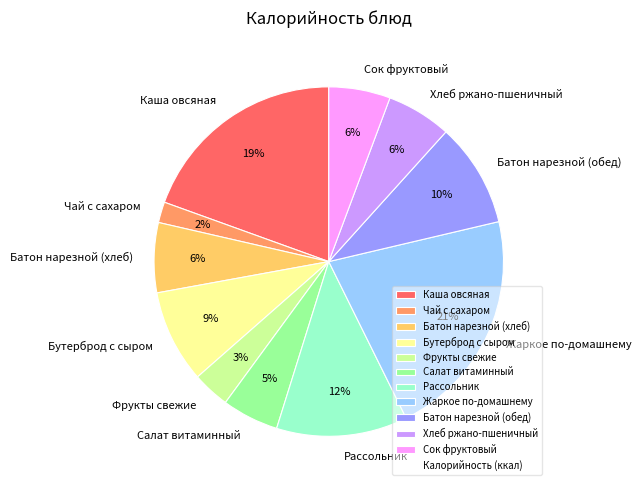

To the nearest percent, what portion does Батон нарезной (хлеб) represent?

6%